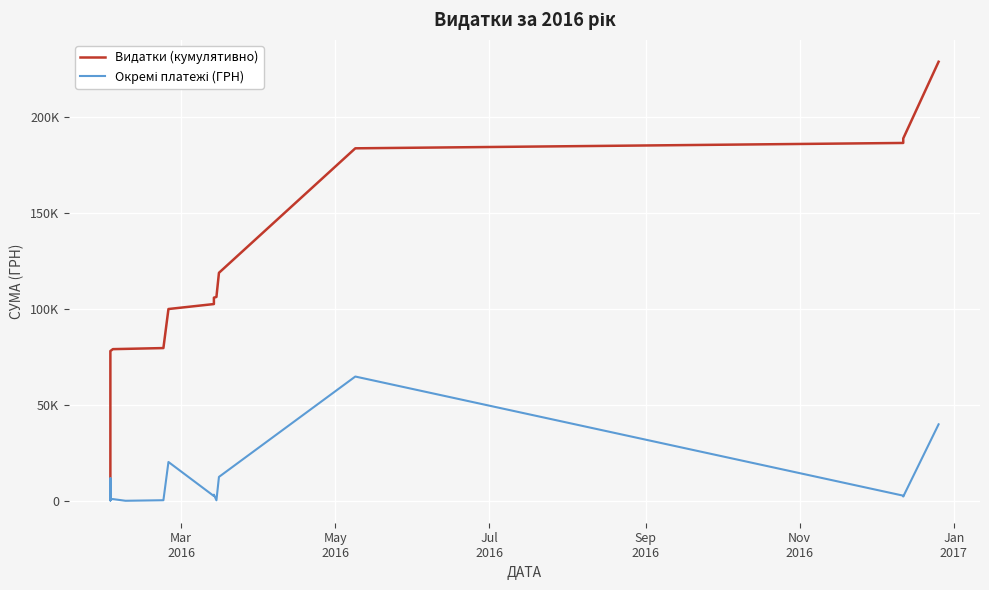

Which series has the widest spread of values?

Видатки (кумулятивно)